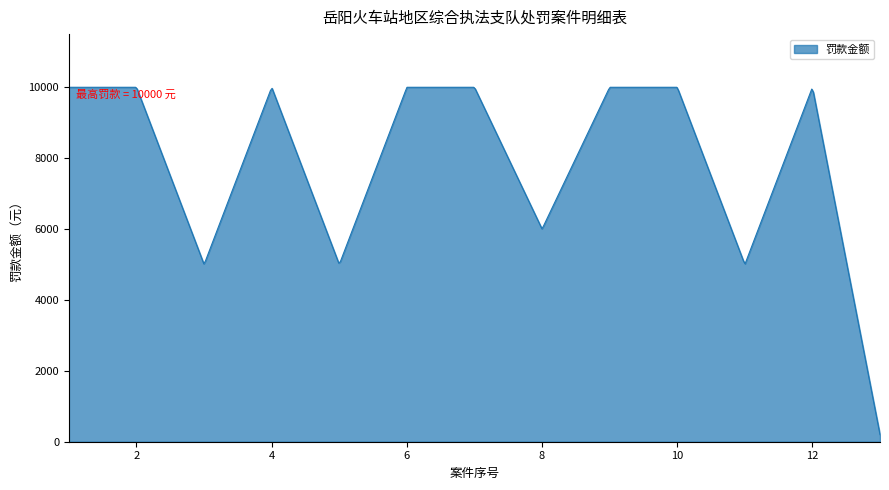

What is the difference between the maximum and minimum values?

9800.0